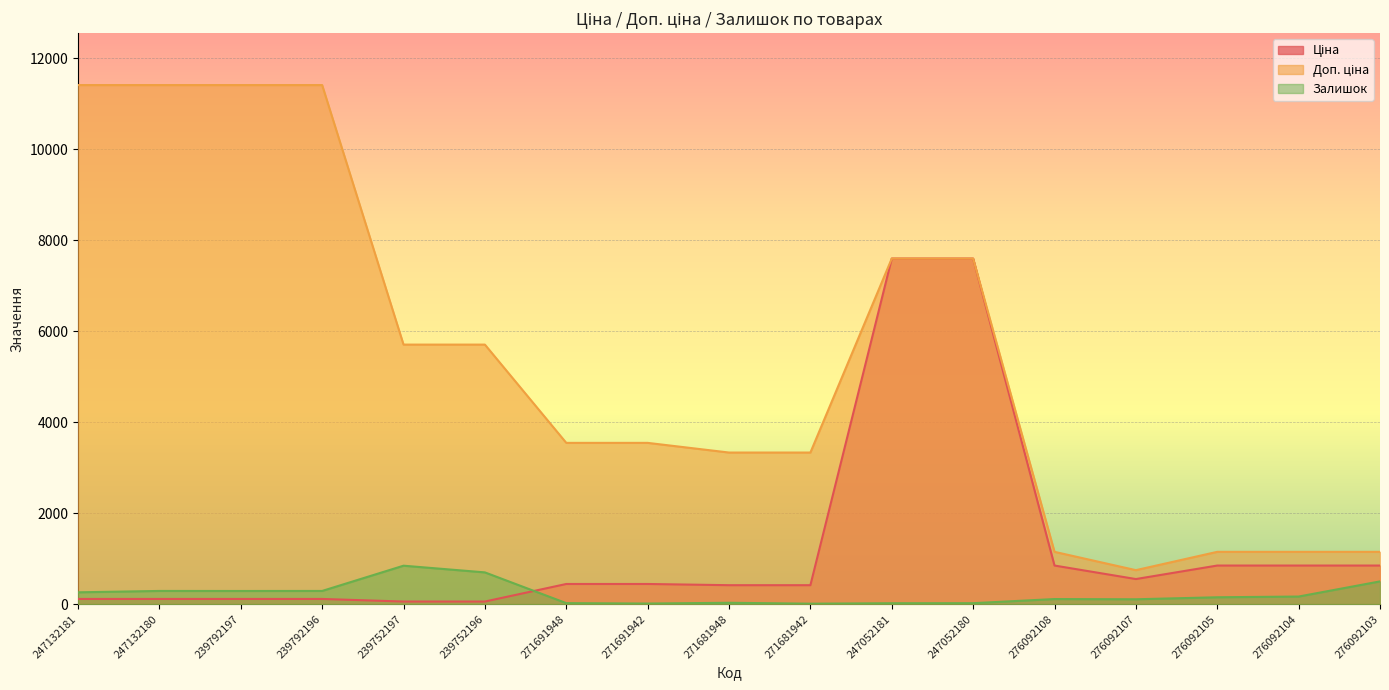

At which category is the sum across all series the highest?

247052180